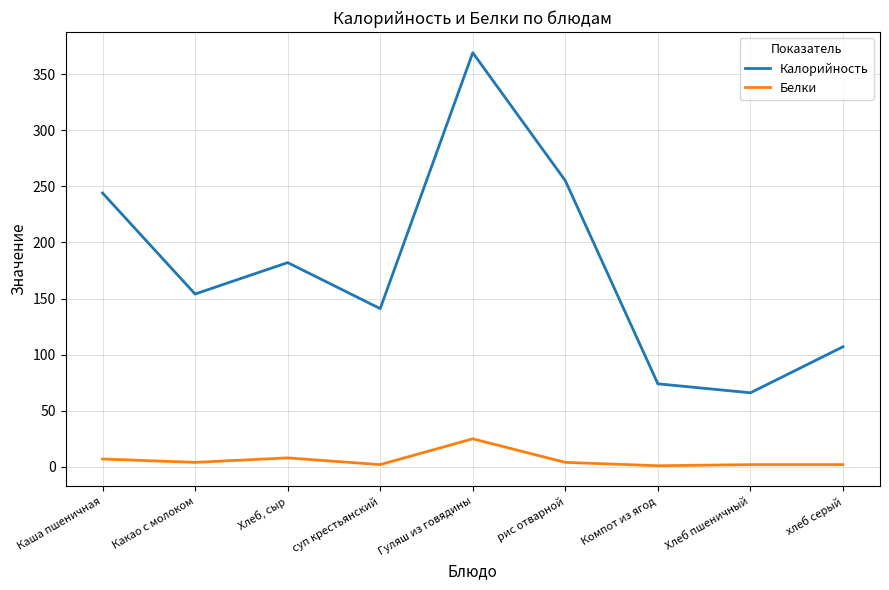

What is the minimum value shown in the chart?

1